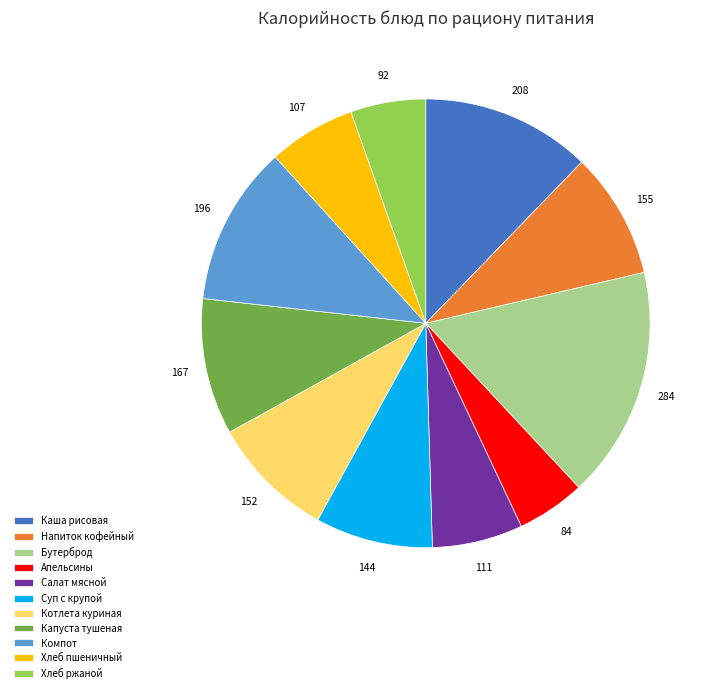

Which category has the biggest portion of the pie?

Бутерброд